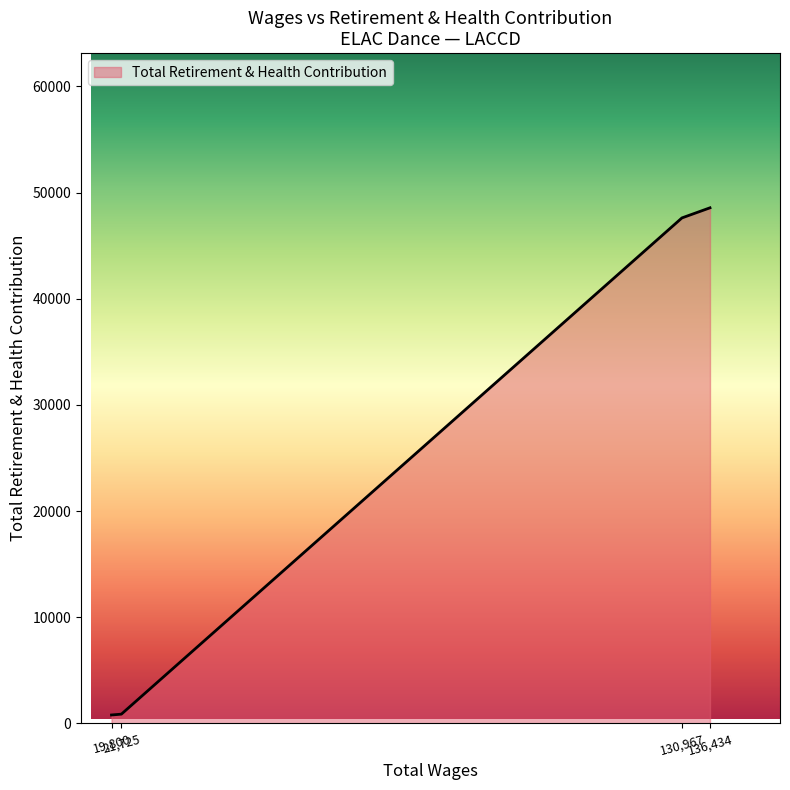

True or false: there are more than 1 points higher than both neighbors.

False